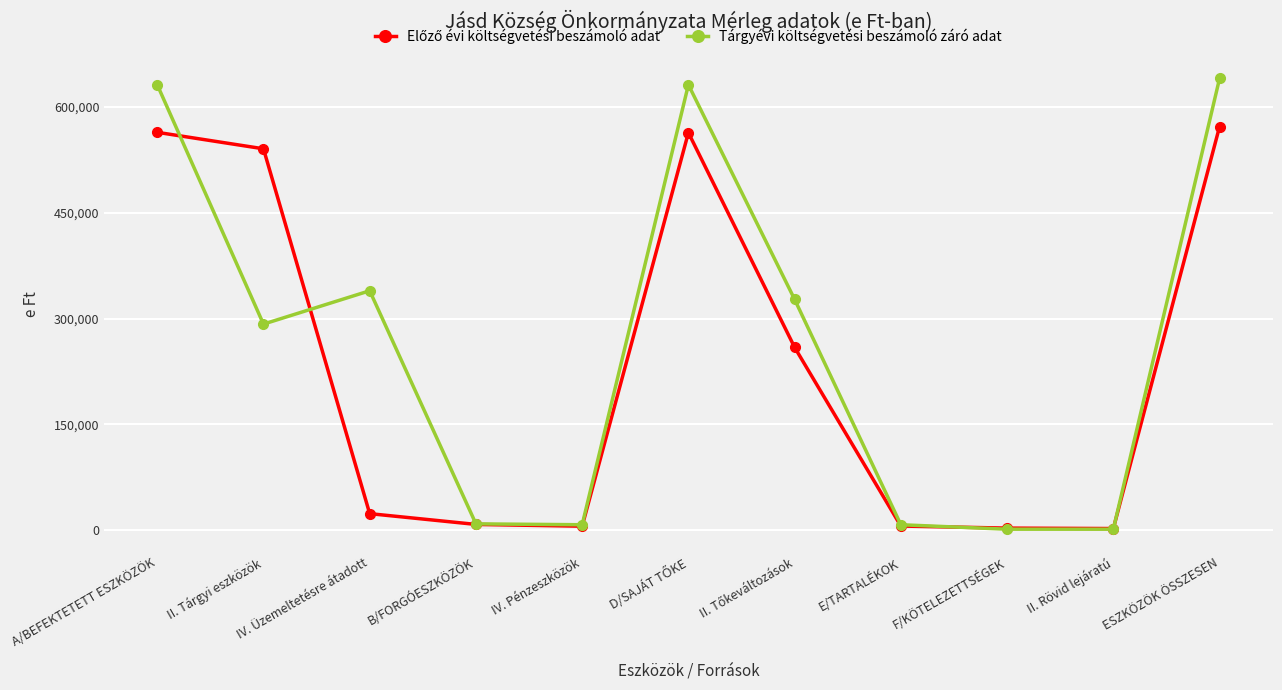

At which category is the sum across all series the highest?

ESZKÖZÖK ÖSSZESEN